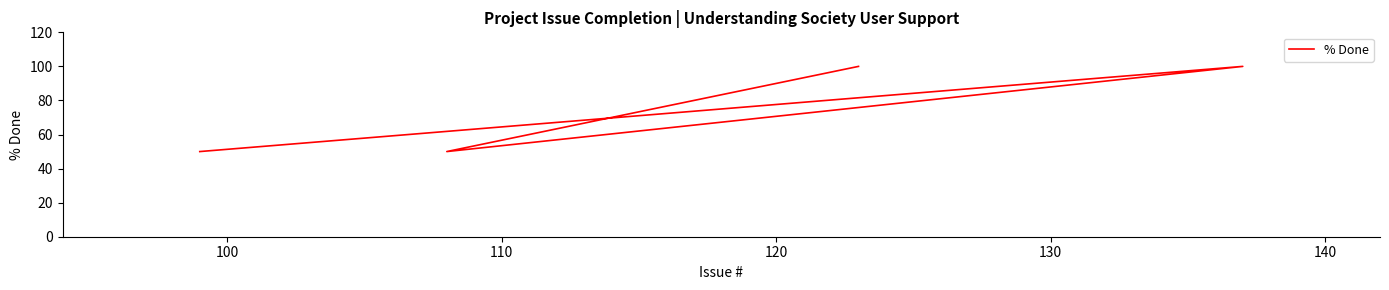

How many interior local valleys (lower than both neighbors) does the data have?

1